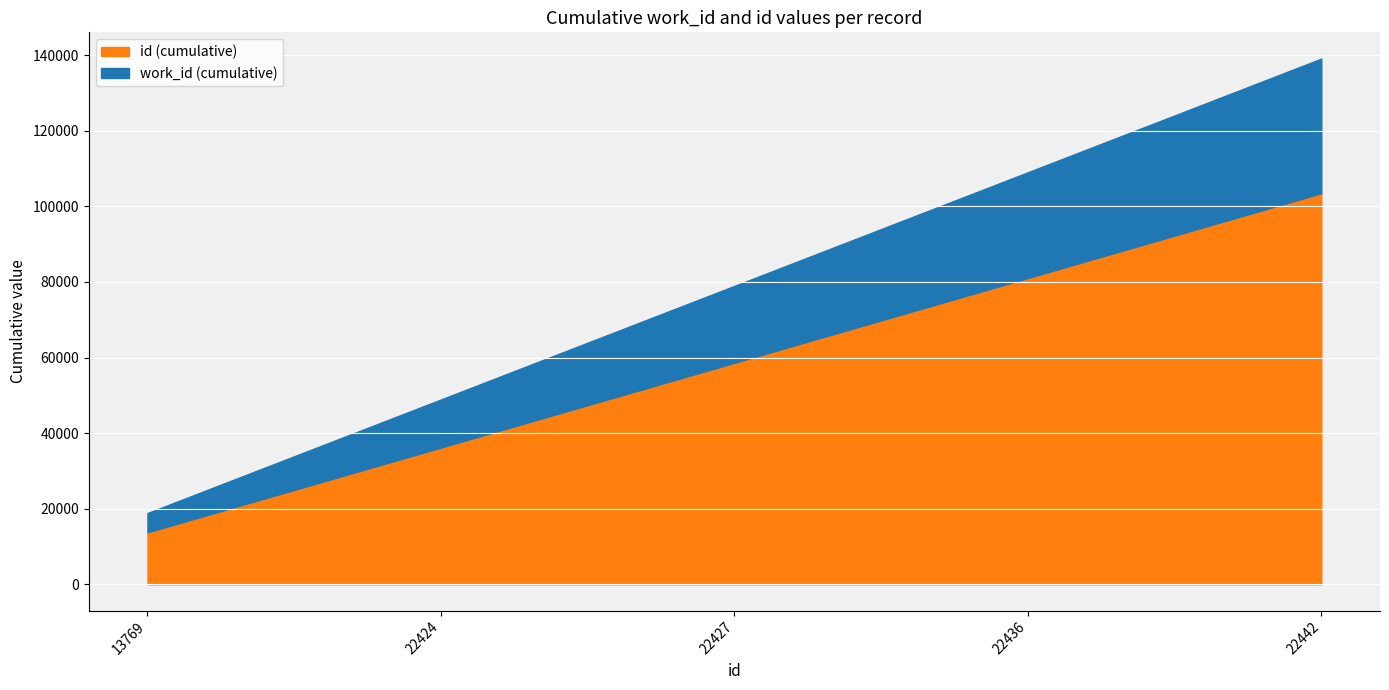

List the labels in order of id (cumulative) value, largest first.

22442, 22436, 22427, 22424, 13769